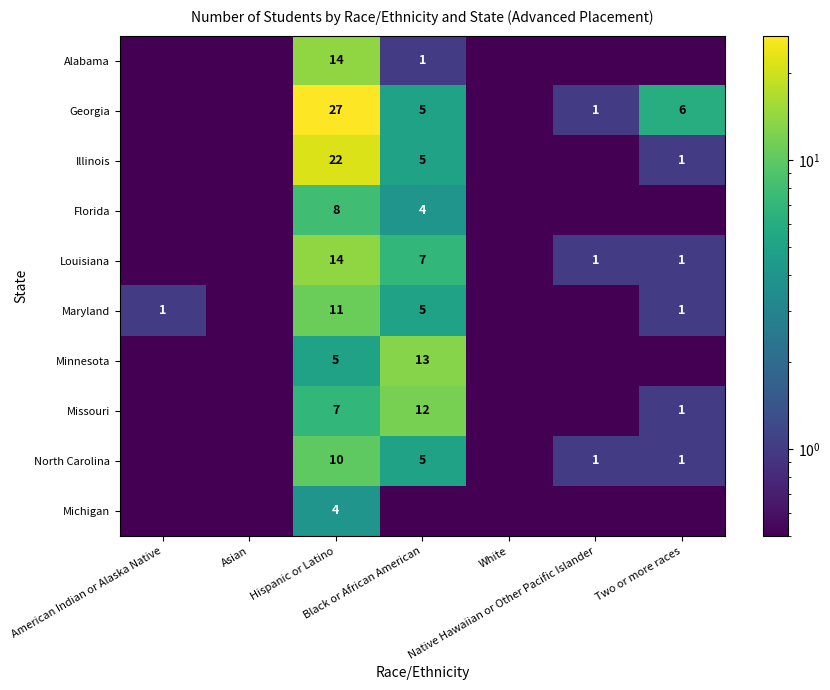

Rank the series at American Indian or Alaska Native from highest to lowest value.

Maryland, Alabama, Georgia, Illinois, Florida, Louisiana, Minnesota, Missouri, North Carolina, Michigan